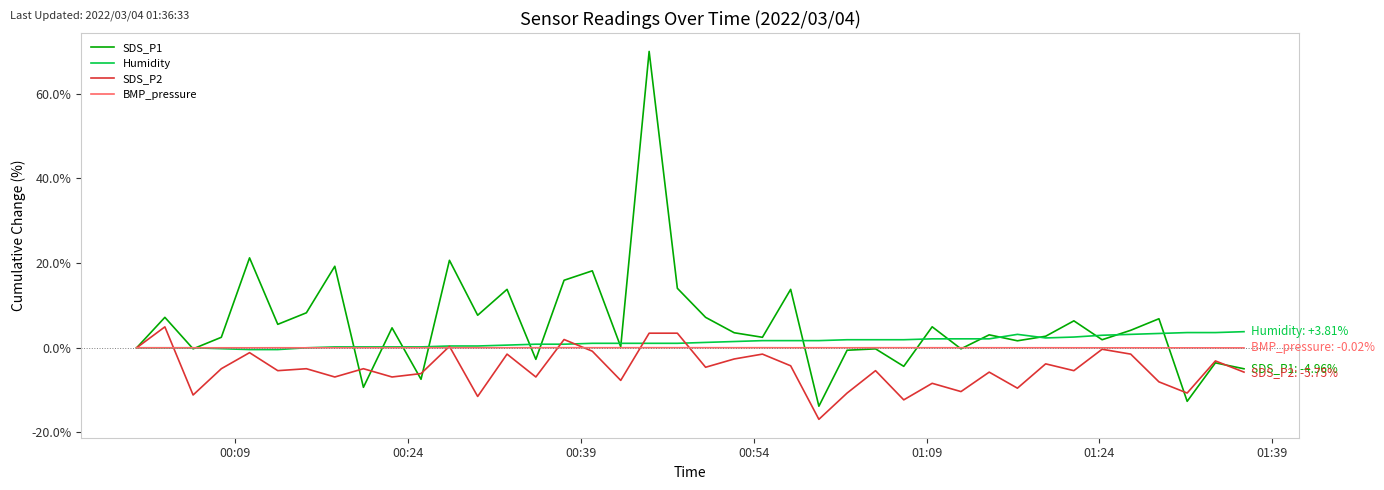

Which series has the widest spread of values?

SDS_P1